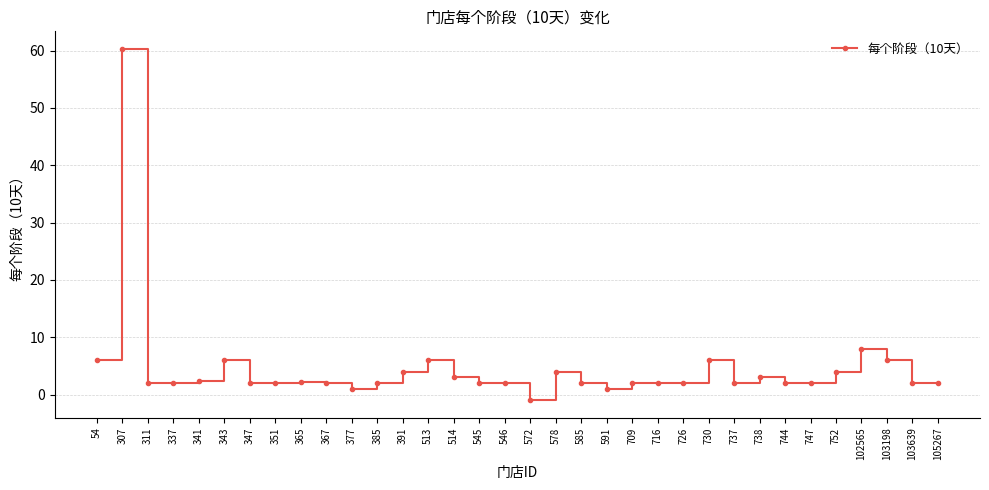

What is the maximum value shown in the chart?

60.3